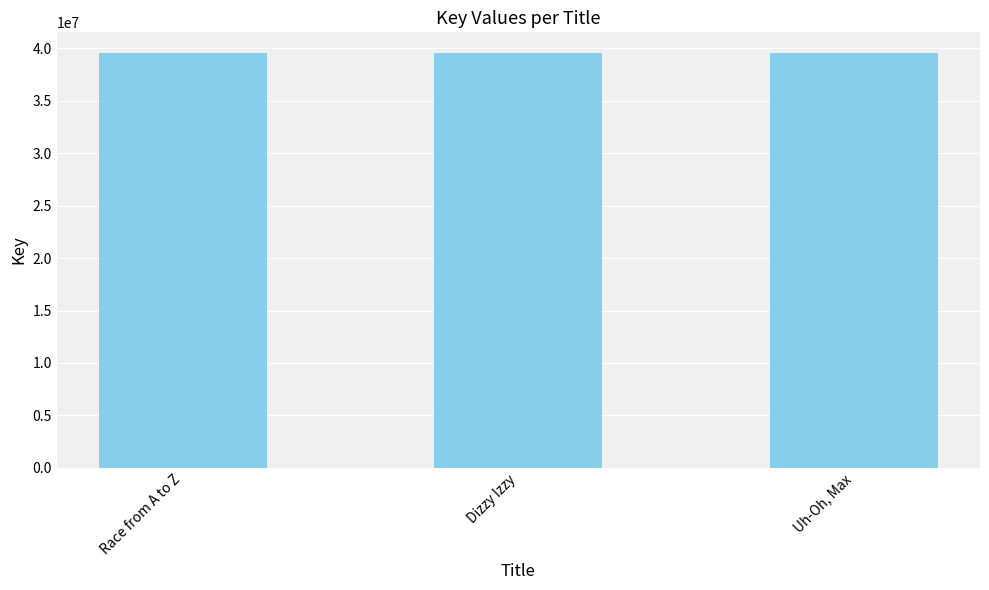

The value at Uh-Oh, Max is 51712893. True or false?

False